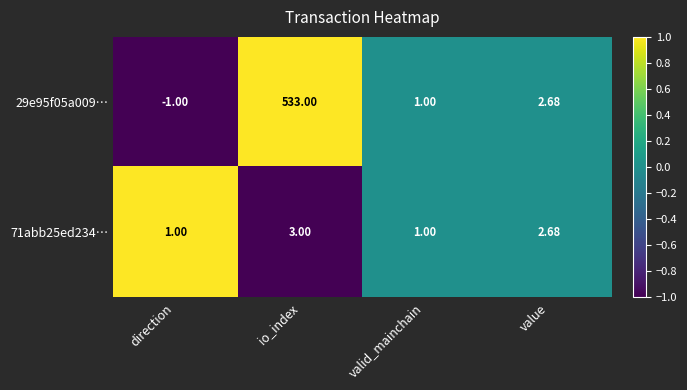

Which category has the highest value in the 29e95f05a009… series?

io_index